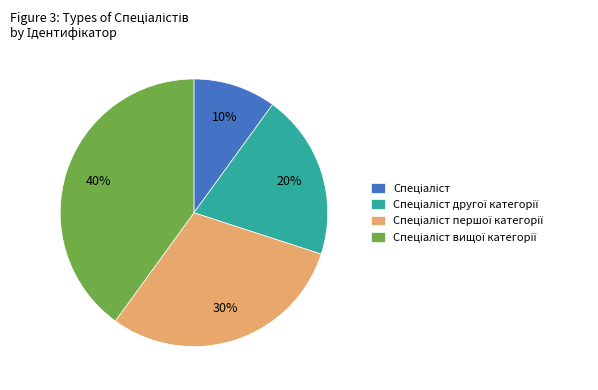

To the nearest percent, what is the average slice percentage?

25%